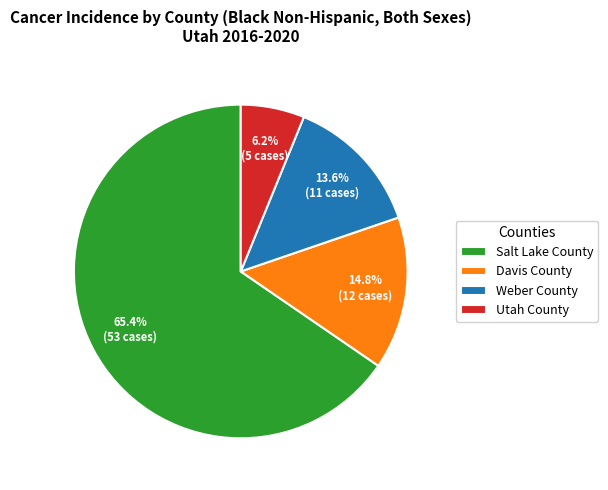

What is the ratio of the value at Salt Lake County to the value at Weber County?

4.8